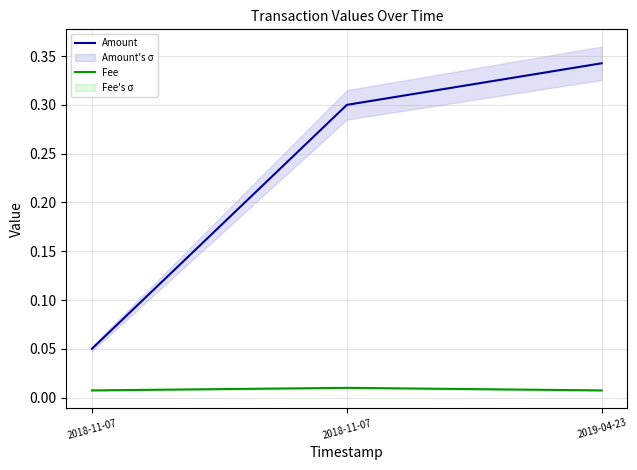

Reading left to right, transcribe all the data shown in this chart.

Amount: 0.1	0.3	0.3
Fee: 0.0	0.0	0.0